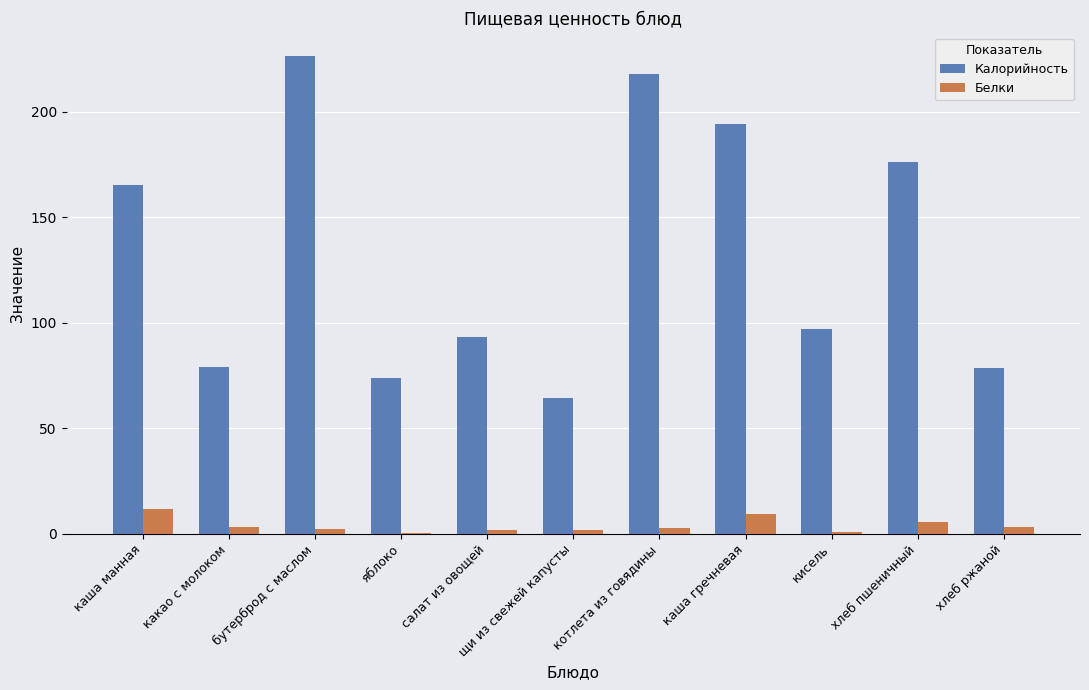

Which series changed the most between бутерброд с маслом and яблоко?

Калорийность